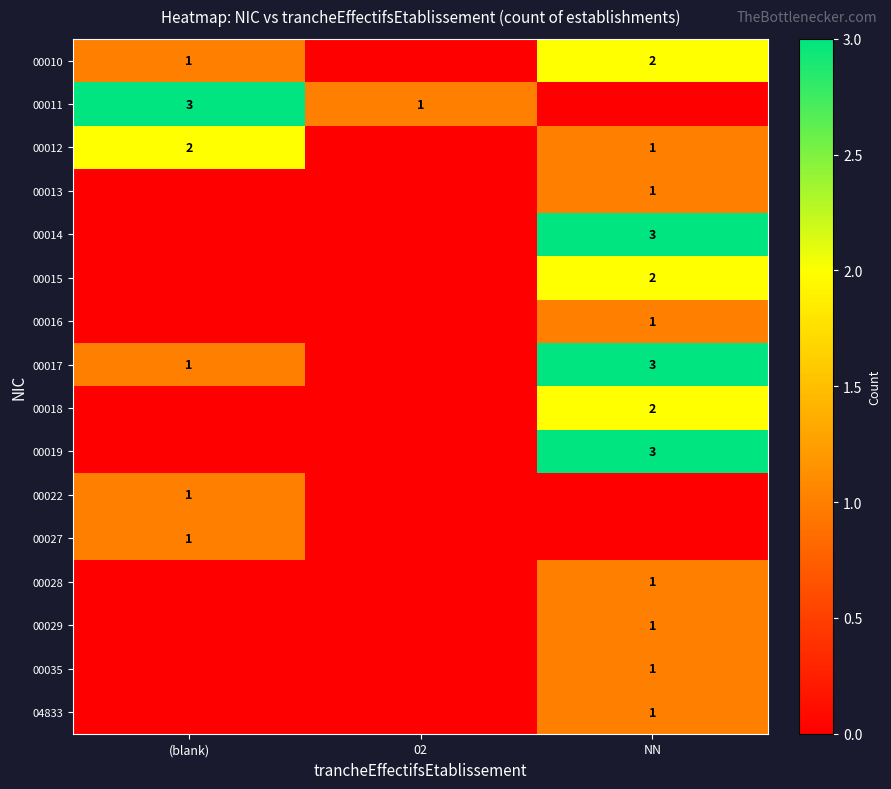

What is the total value across all series at NN?

22